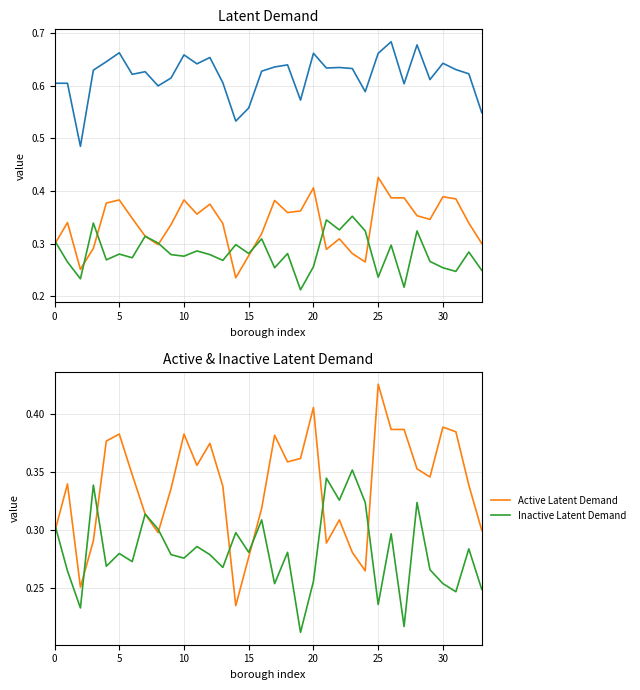

True or false: Active Latent Demand and Latent Demand cross at least once.

False